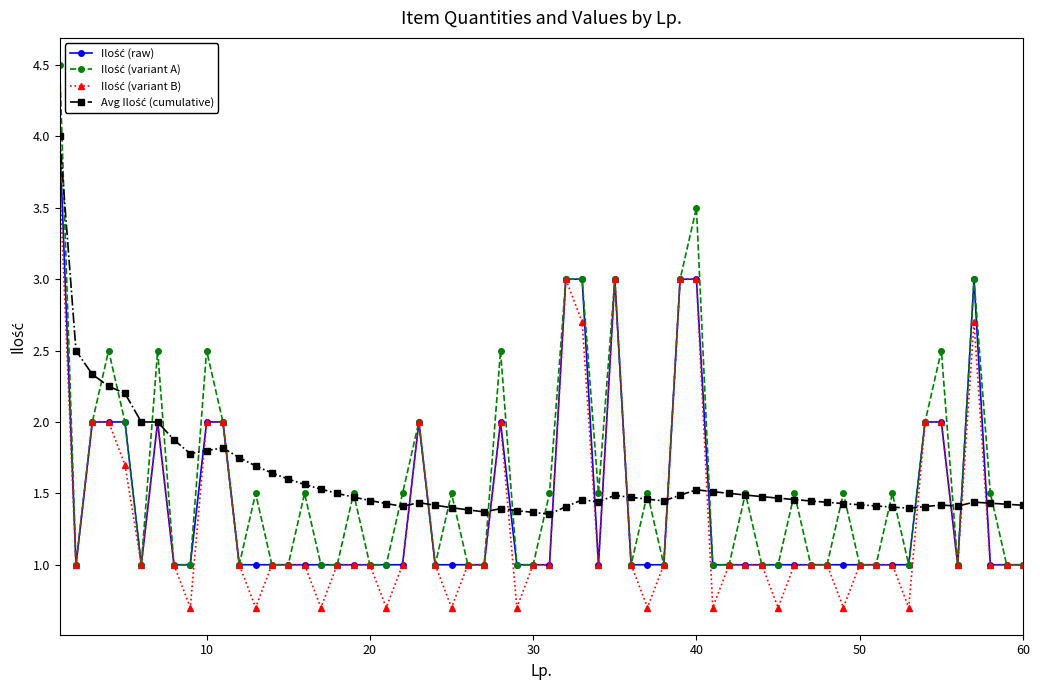

At how many categories does at least one series exceed 1?

60